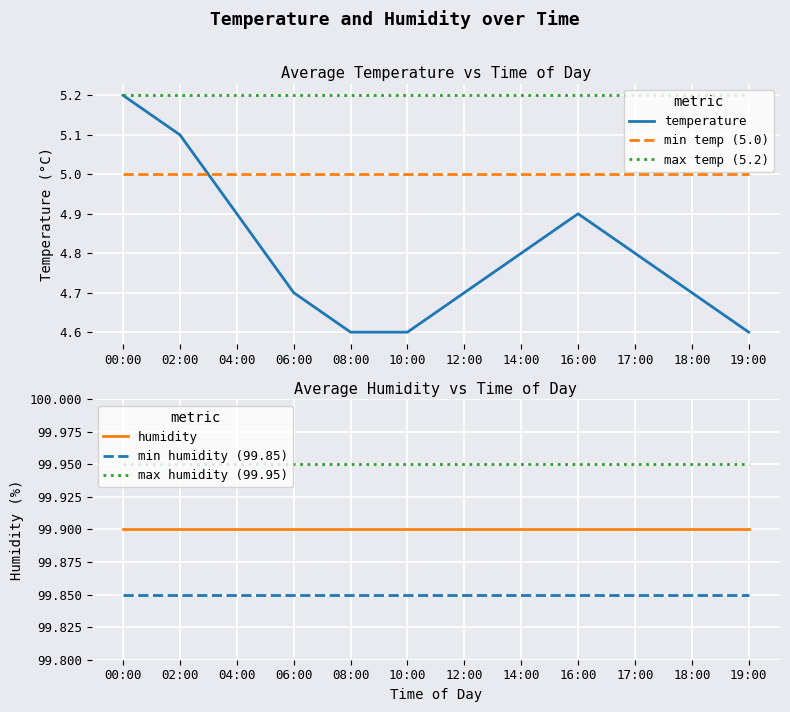

What is the minimum value shown in the chart?

4.6